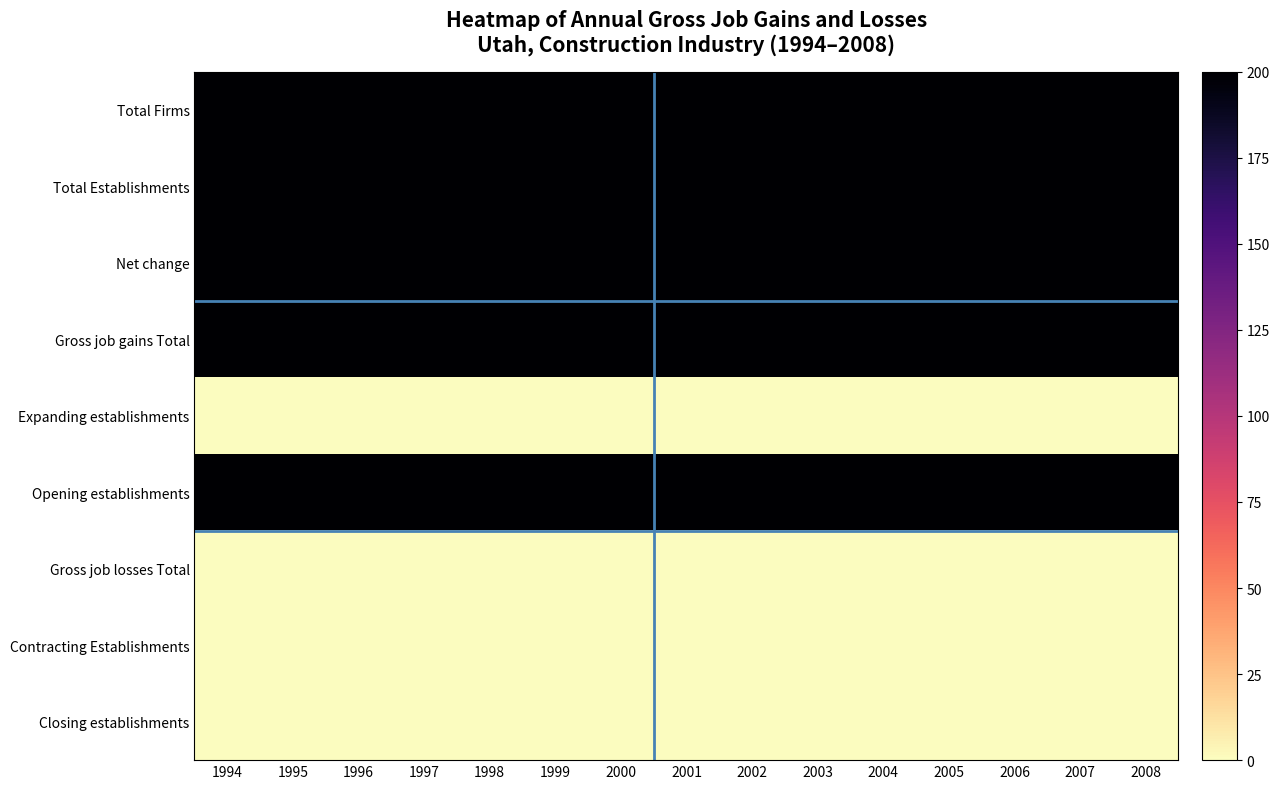

Reading right to left, what are all the values shown in this chart?

Total Firms: 2008=200	2007=200	2006=200	2005=200	2004=200	2003=200	2002=200	2001=200	2000=200	1999=200	1998=200	1997=200	1996=200	1995=200	1994=200
Total Establishments: 2008=200	2007=200	2006=200	2005=200	2004=200	2003=200	2002=200	2001=200	2000=200	1999=200	1998=200	1997=200	1996=200	1995=200	1994=200
Net change: 2008=200	2007=200	2006=200	2005=200	2004=200	2003=200	2002=200	2001=200	2000=200	1999=200	1998=200	1997=200	1996=200	1995=200	1994=200
Gross job gains Total: 2008=200	2007=200	2006=200	2005=200	2004=200	2003=200	2002=200	2001=200	2000=200	1999=200	1998=200	1997=200	1996=200	1995=200	1994=200
Expanding establishments: 2008=0	2007=0	2006=0	2005=0	2004=0	2003=0	2002=0	2001=0	2000=0	1999=0	1998=0	1997=0	1996=0	1995=0	1994=0
Opening establishments: 2008=200	2007=200	2006=200	2005=200	2004=200	2003=200	2002=200	2001=200	2000=200	1999=200	1998=200	1997=200	1996=200	1995=200	1994=200
Gross job losses Total: 2008=0	2007=0	2006=0	2005=0	2004=0	2003=0	2002=0	2001=0	2000=0	1999=0	1998=0	1997=0	1996=0	1995=0	1994=0
Contracting Establishments: 2008=0	2007=0	2006=0	2005=0	2004=0	2003=0	2002=0	2001=0	2000=0	1999=0	1998=0	1997=0	1996=0	1995=0	1994=0
Closing establishments: 2008=0	2007=0	2006=0	2005=0	2004=0	2003=0	2002=0	2001=0	2000=0	1999=0	1998=0	1997=0	1996=0	1995=0	1994=0